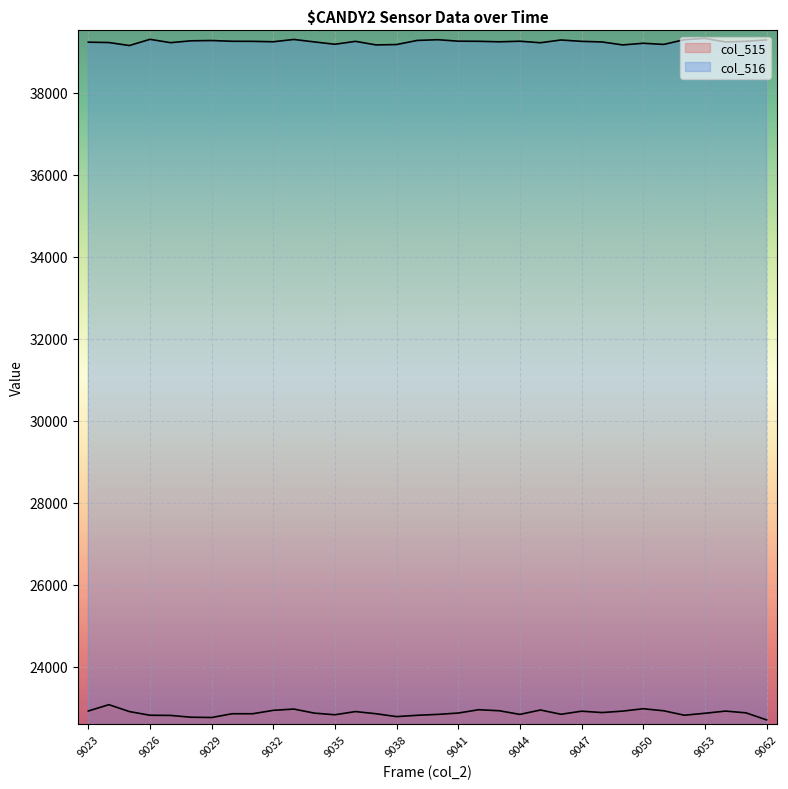

Which label corresponds to the largest value in the chart?

9053